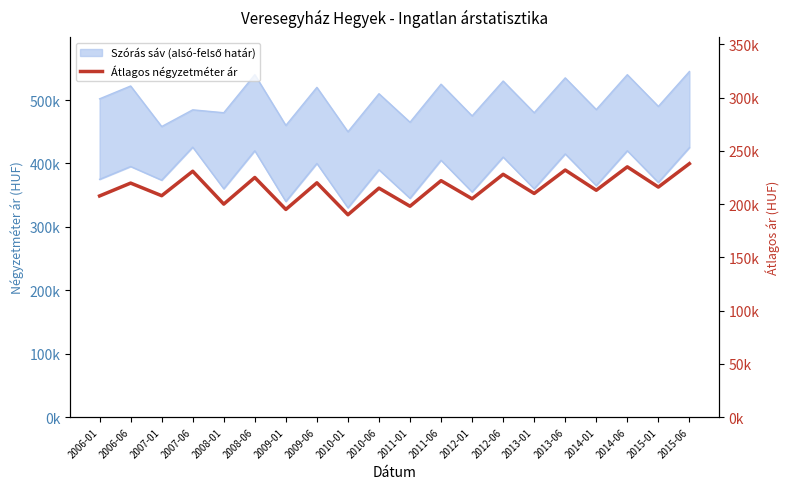

True or false: Szórás alsó határ and Átlagos négyzetméter ár intersect in this chart.

False